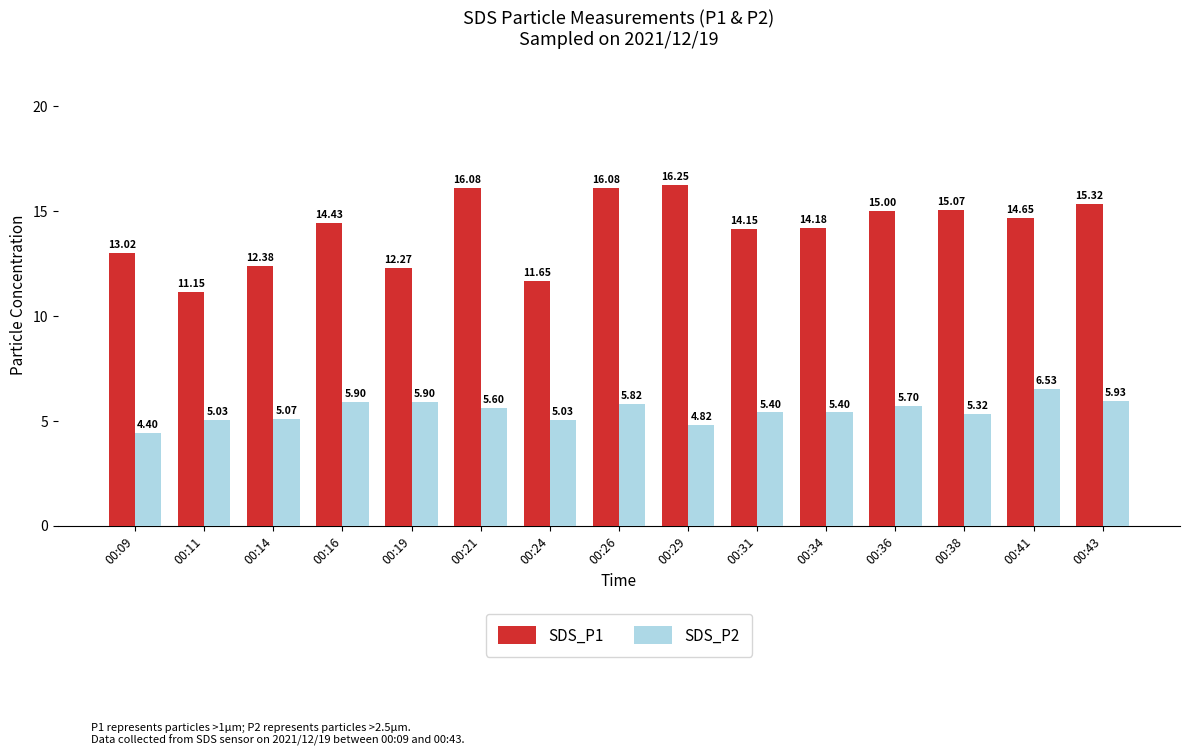

What is the difference between the highest and lowest values at 00:26?

10.3